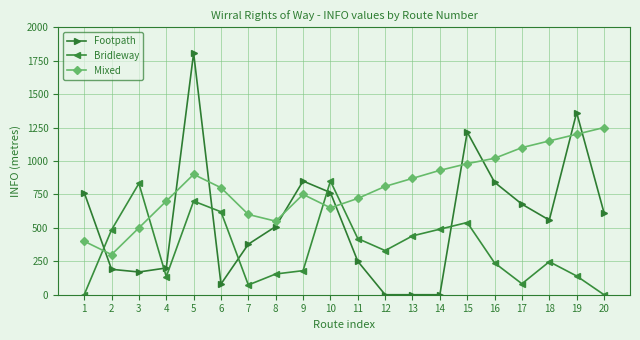

Where is the first local maximum for Mixed?

5